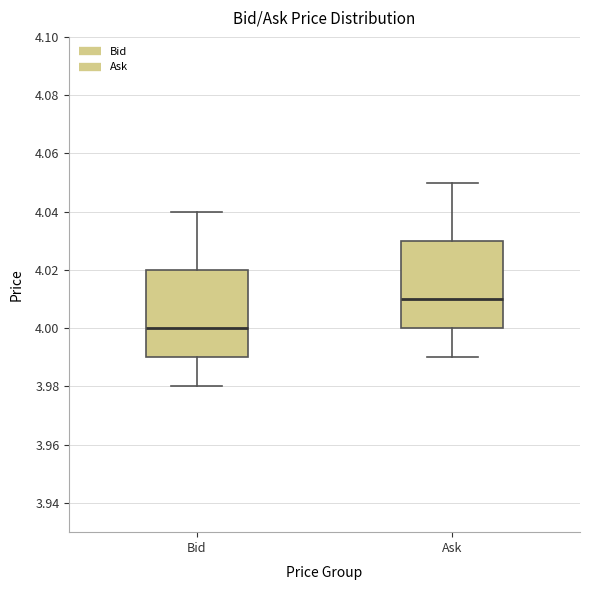

Reading left to right, read every box against the y-axis: the position of its median line, the range the box covers, and the ends of its whiskers. The values are not printed on the chart, so give them approximately, as read against the axis.

Bid: median 4.00, box 3.99 to 4.02, whiskers 3.98 to 4.04
Ask: median 4.01, box 4.00 to 4.03, whiskers 3.99 to 4.05